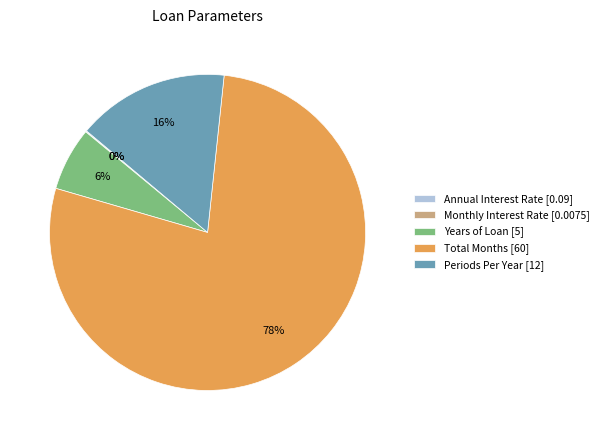

Between Total Months [60] and Years of Loan [5], which is larger?

Total Months [60]